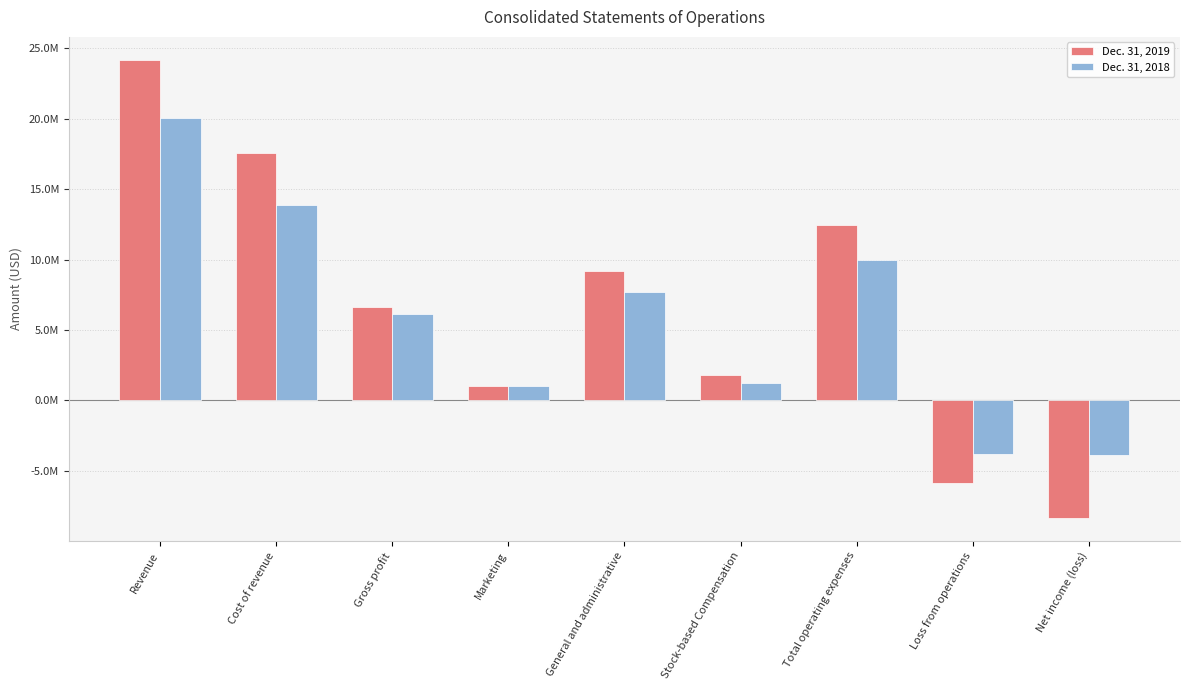

What is the difference between the Dec. 31, 2019 values at Total operating expenses and Loss from operations?

18347419